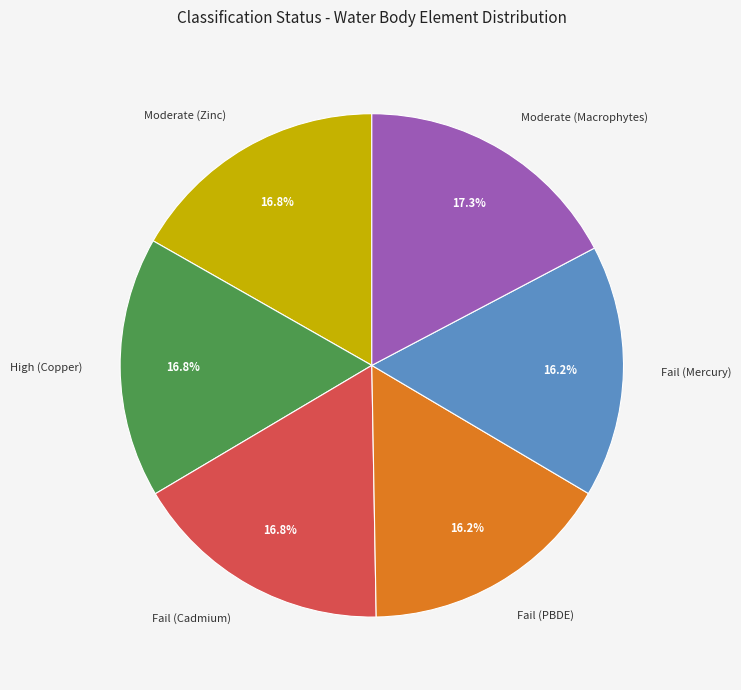

What percentage is NOT represented by High (Copper)?

83.2%